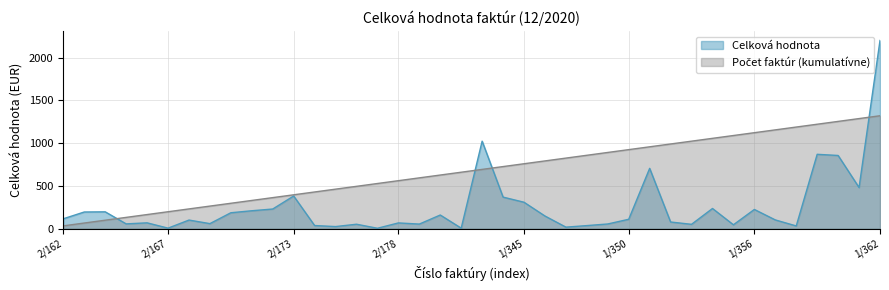

What is the difference between the highest and lowest values at DF/2020/2/174?

392.3